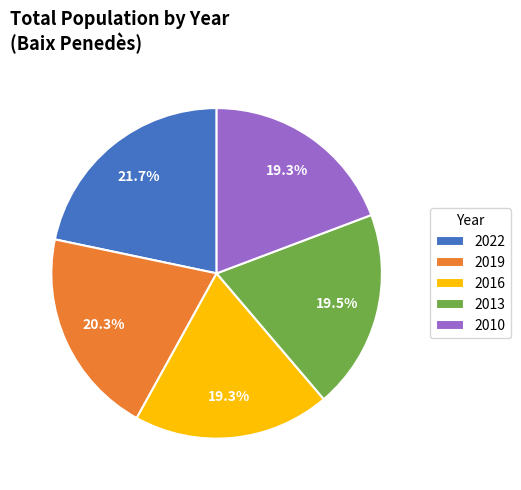

What is the largest slice in the pie chart?

2022